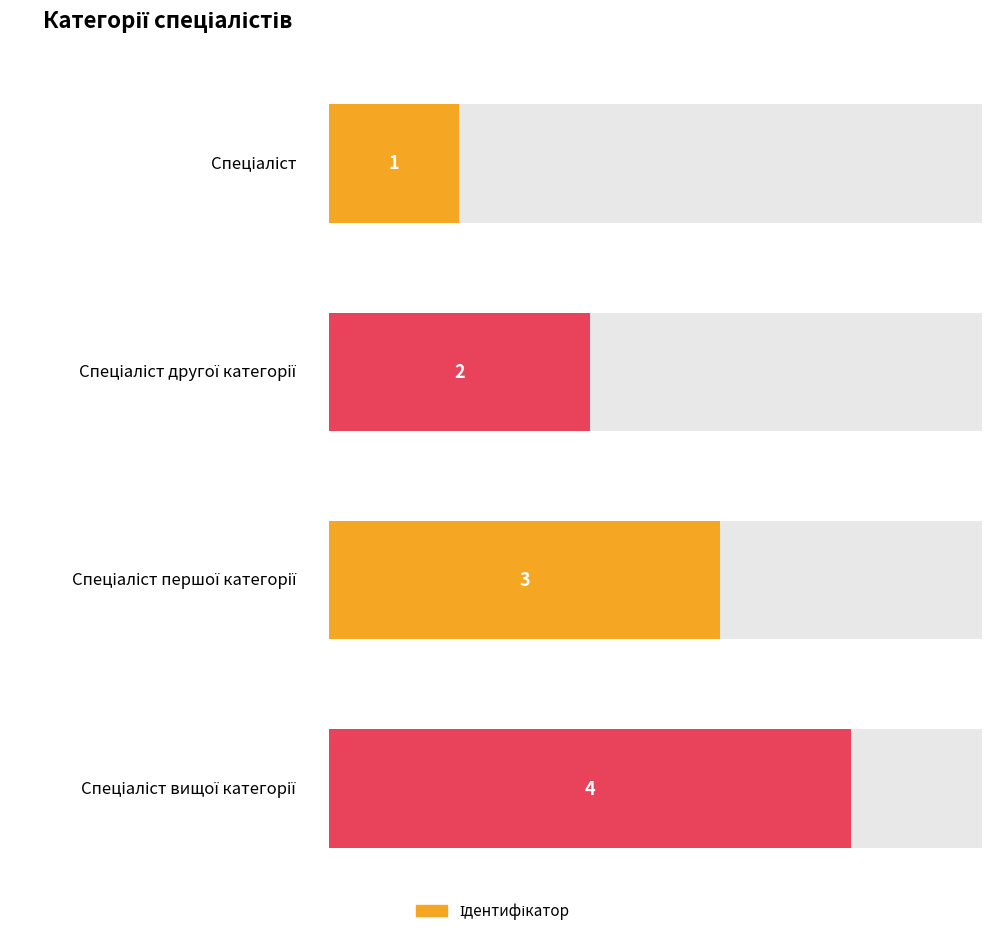

Where does the data first go above 3?

Спеціаліст вищої категорії